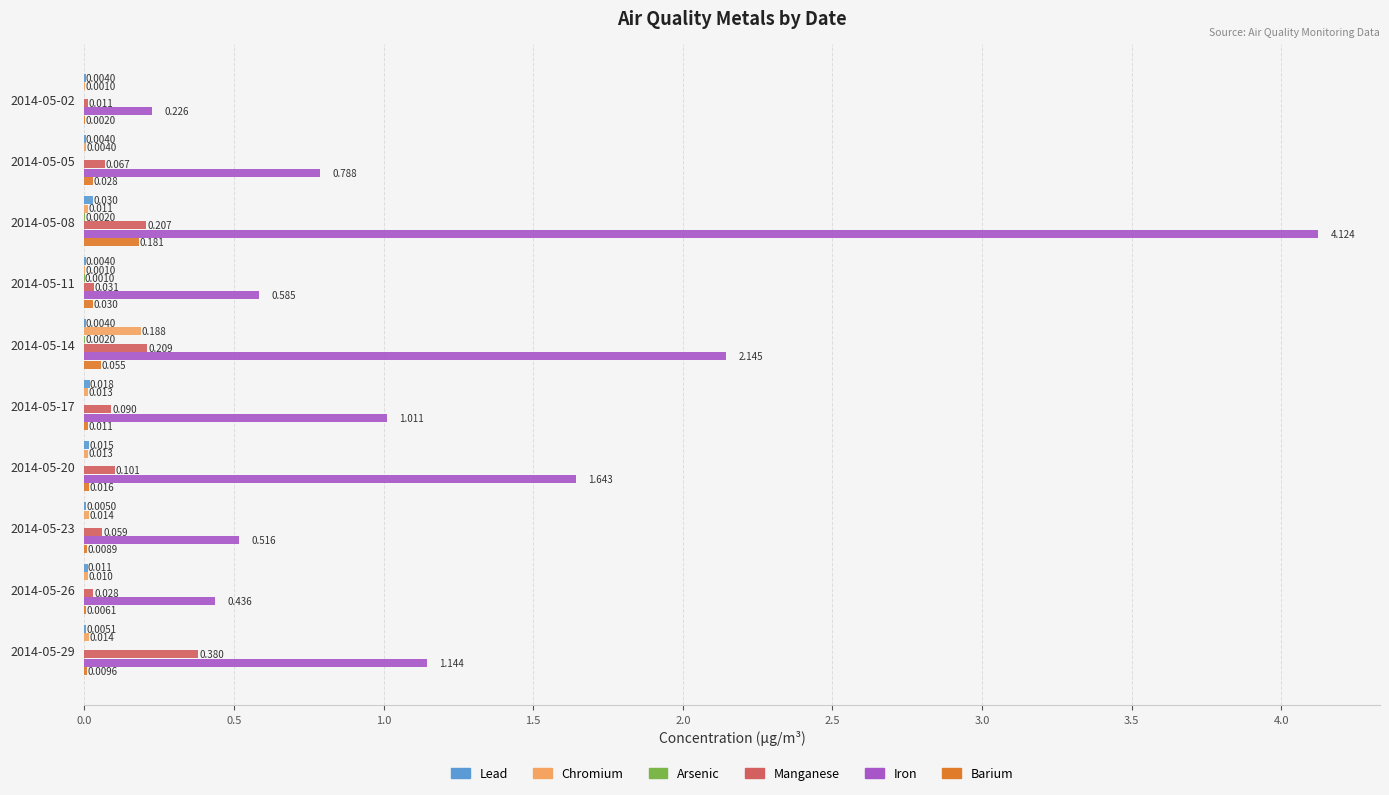

Which series has the largest total across all categories?

Iron